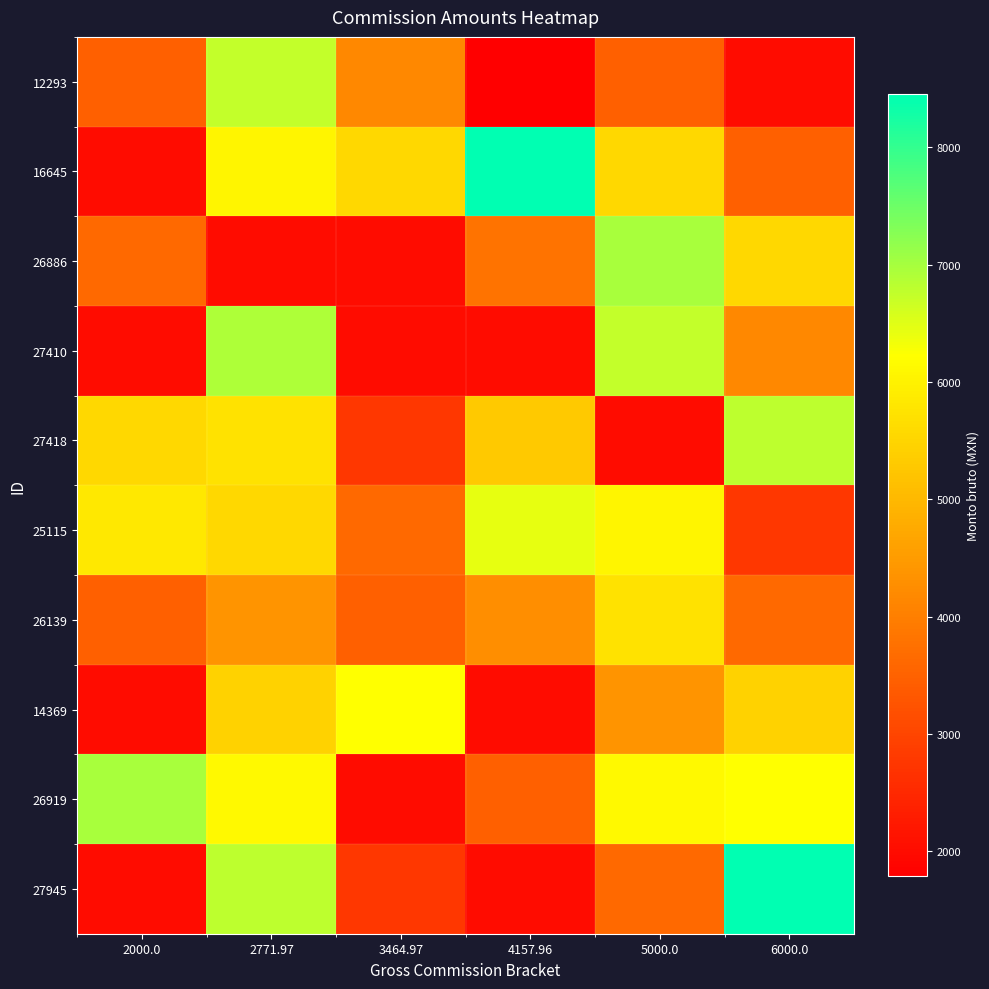

Rank the series by their maximum value, from highest to lowest.

16645, 27945, 26886, 26919, 27410, 27418, 12293, 25115, 14369, 26139